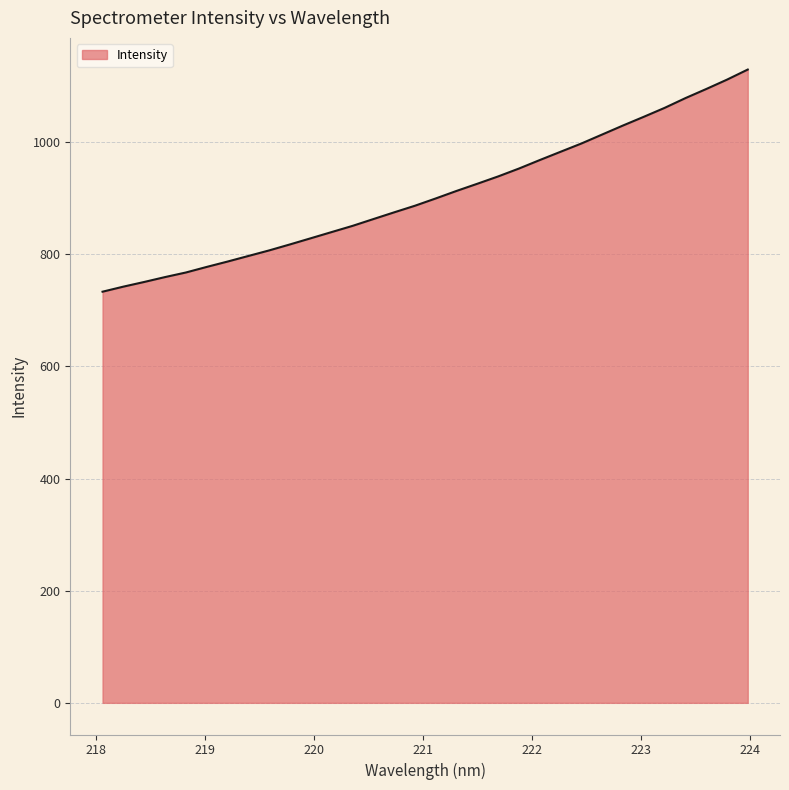

What is the minimum value shown in the chart?

733.3